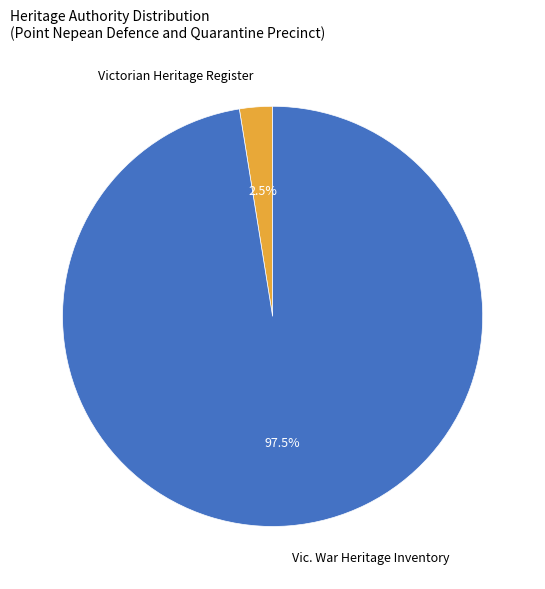

Which category has the smallest portion of the pie?

Victorian Heritage Register